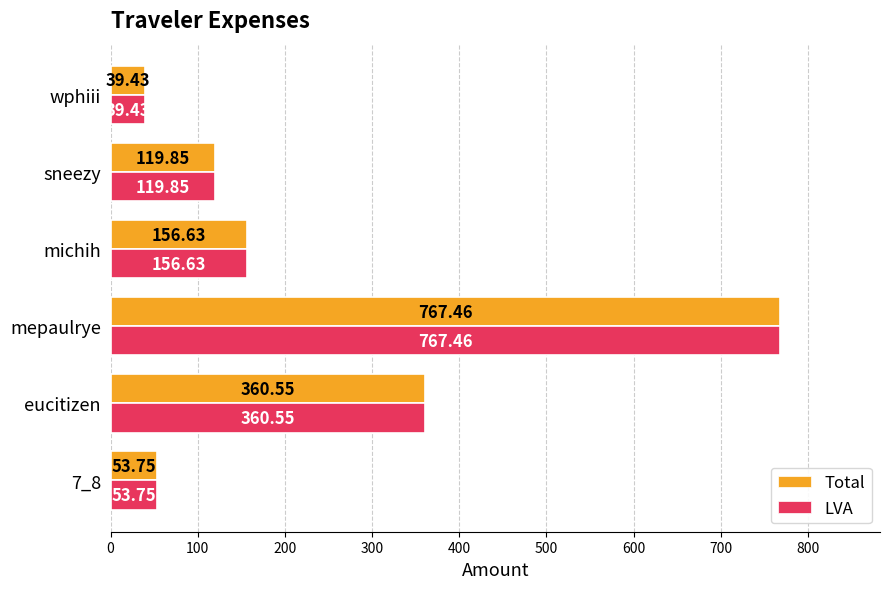

List the labels in order of LVA value, largest first.

mepaulrye, eucitizen, michih, sneezy, 7_8, wphiii